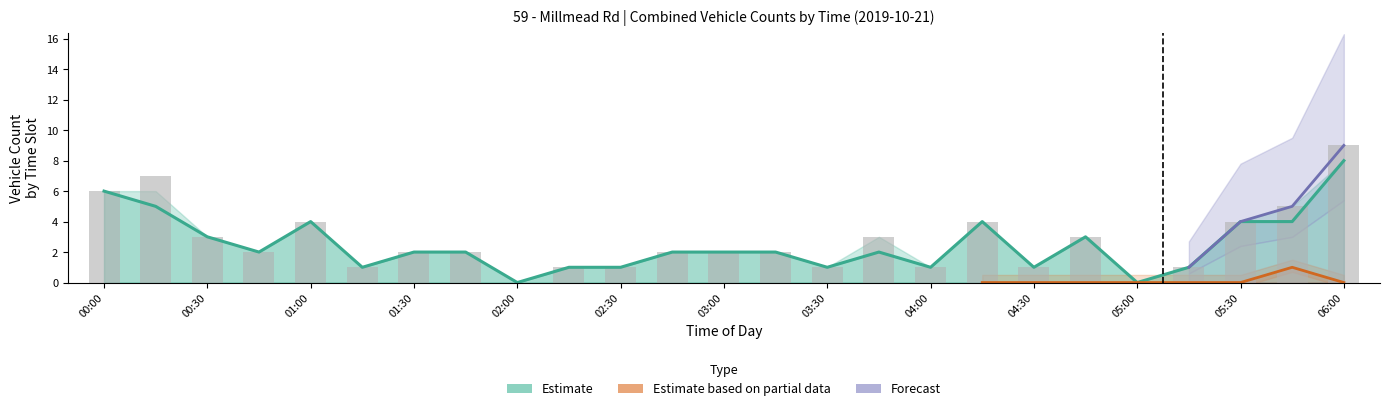

The Class 1 series shows -1 at 04:45. True or false?

False